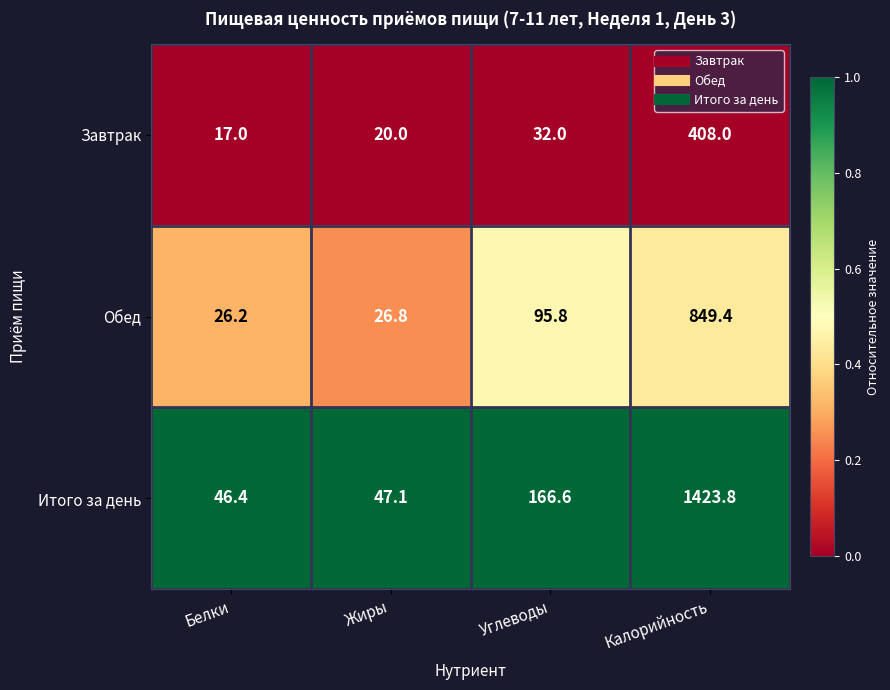

What is the spread (max minus min) of values at Жиры?

27.1